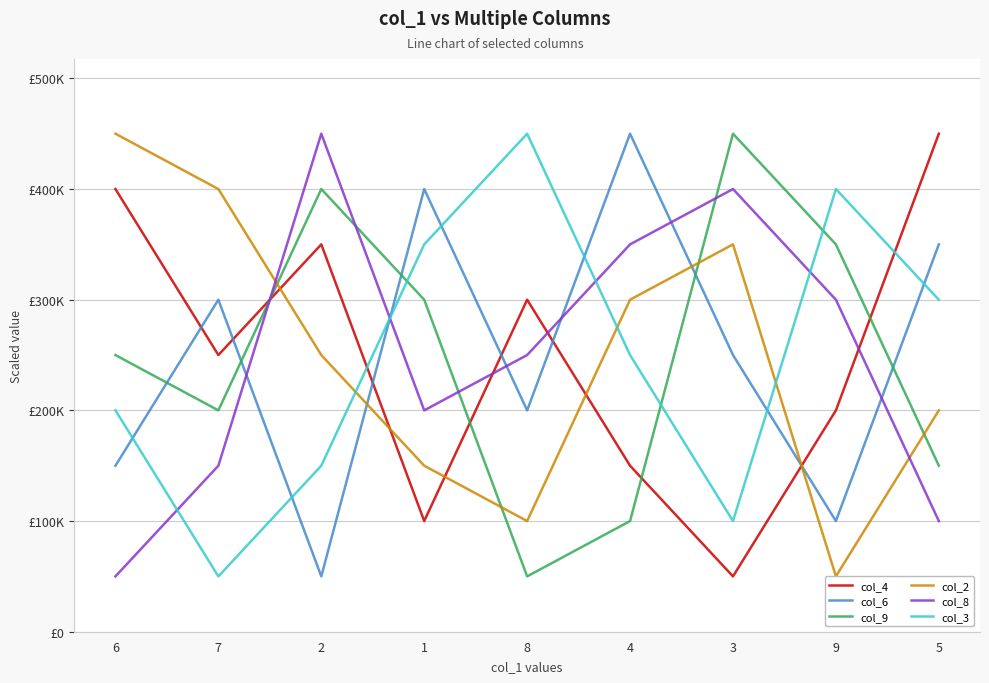

Rank the series at 1 from lowest to highest value.

col_4, col_2, col_8, col_9, col_3, col_6